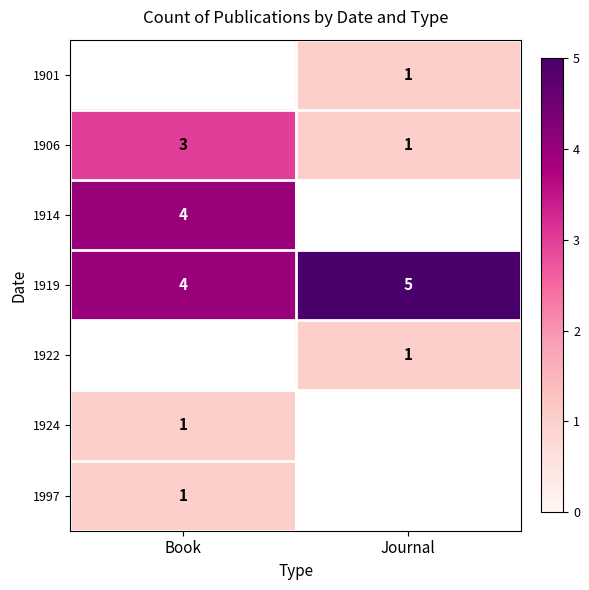

At which label does 1906 reach its peak?

Book